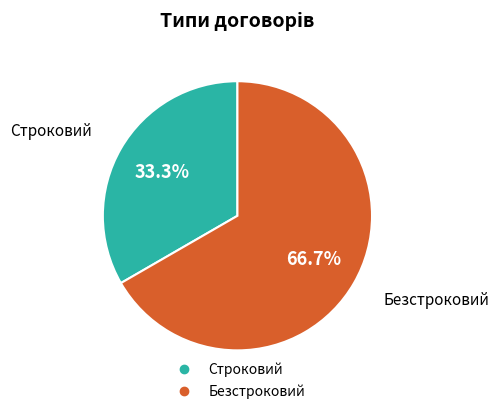

Which slice is the largest?

Безстроковий